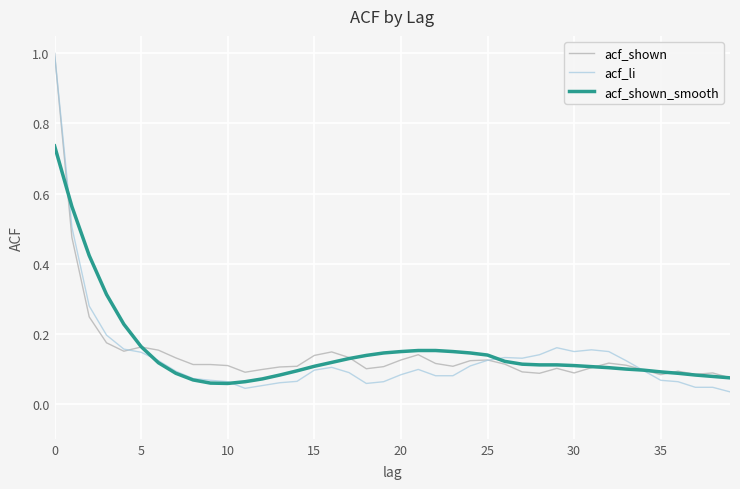

Which series has the widest spread of values?

acf_li